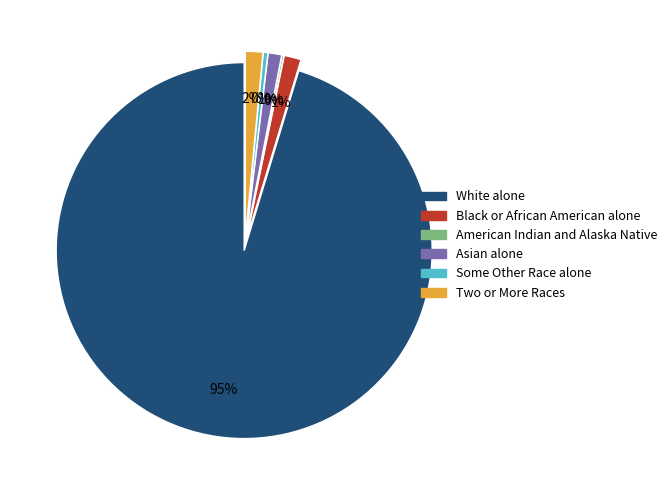

Which slice represents more than half of the pie?

White alone